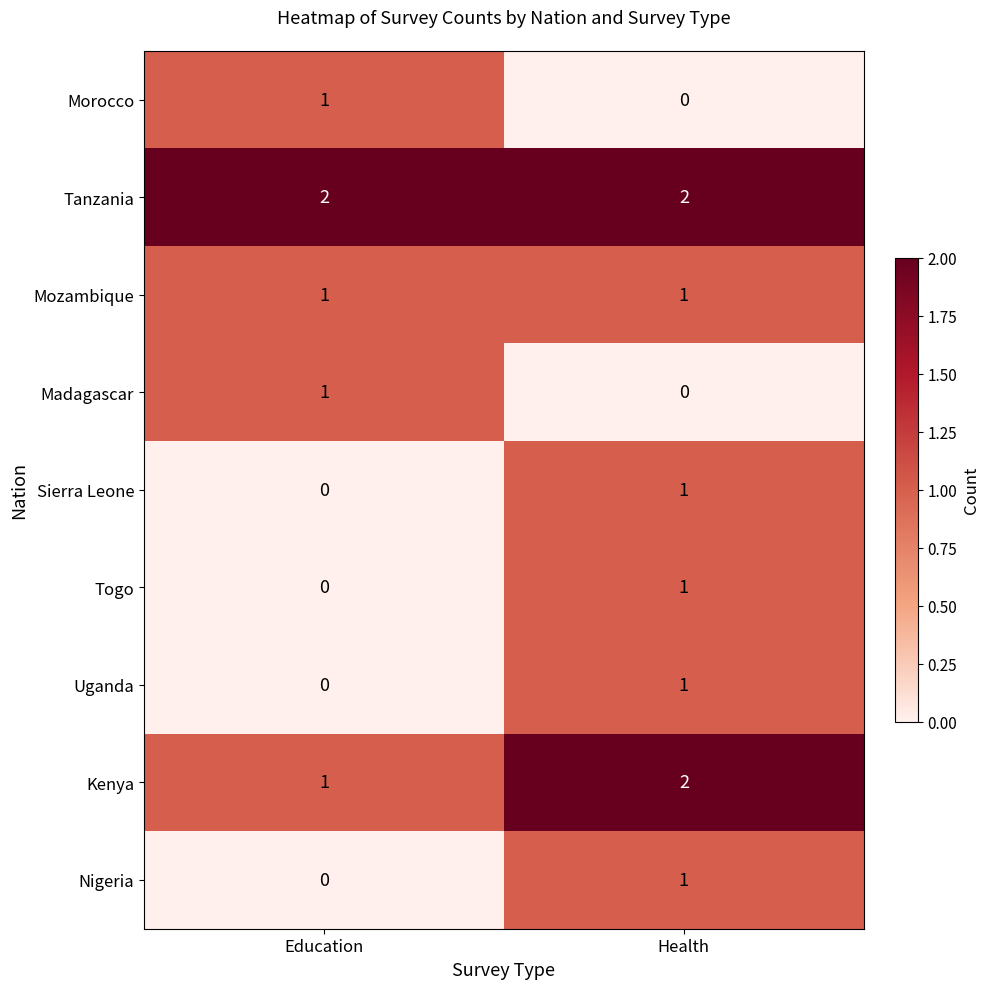

Is it true that Uganda equals 2 at Health?

False